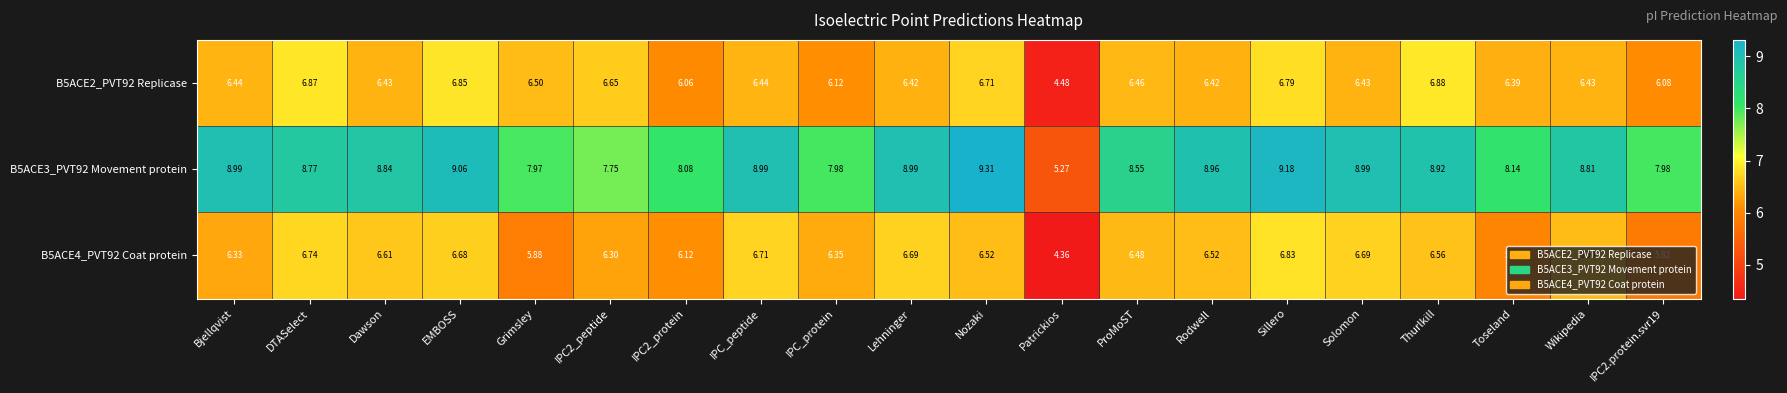

Count the number of categories in the chart.

20